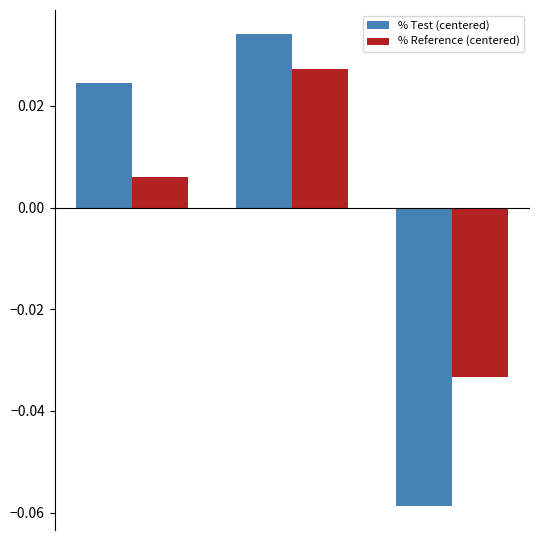

List the series in order of their peak value, highest first.

% Test (centered), % Reference (centered)